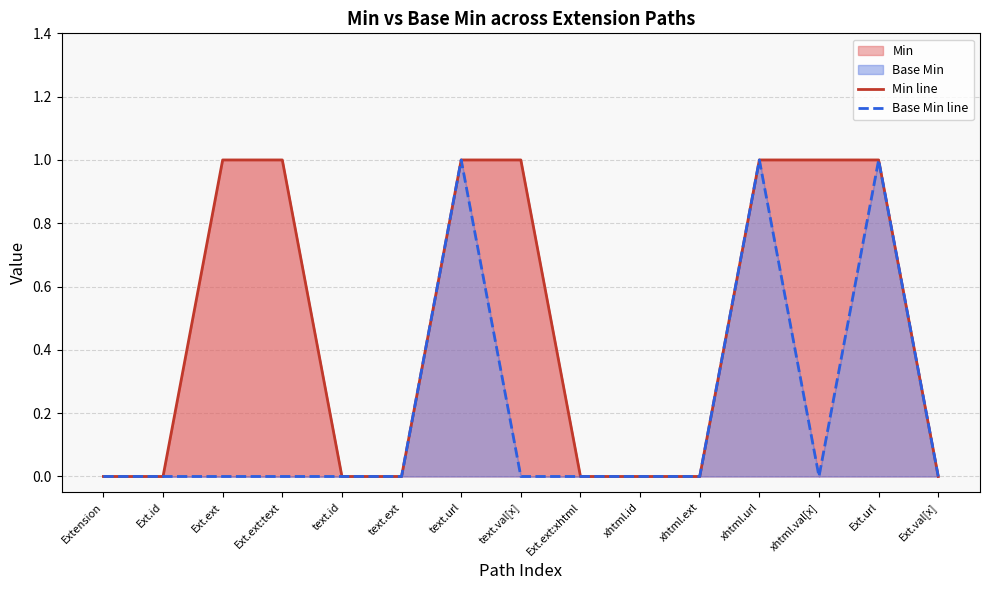

What is the maximum value shown in the chart?

1